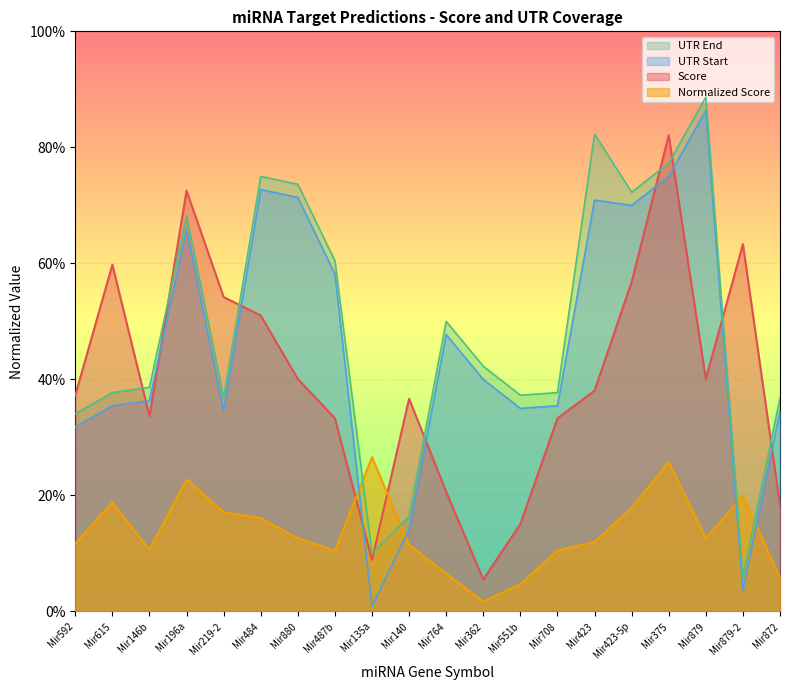

What is the label of the 8th point from the left?

Mir487b